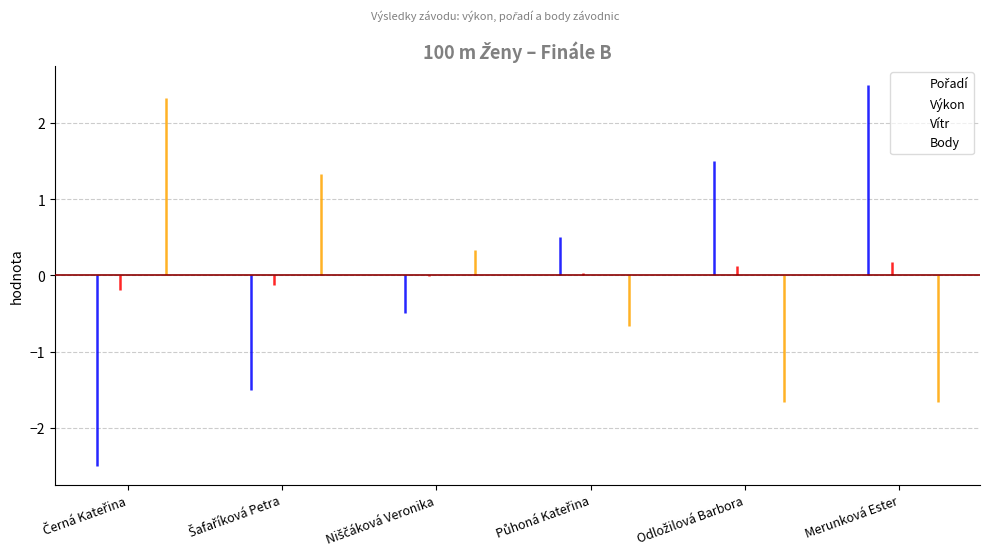

At Šafaříková Petra, list the series in order from largest to smallest.

Body, Vítr, Výkon, Pořadí